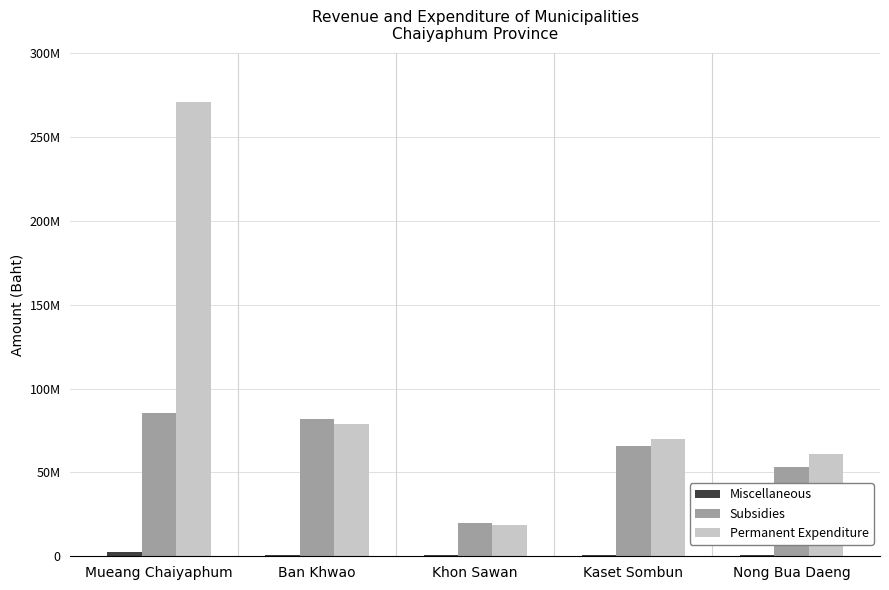

Where is Permanent Expenditure nearest to the value 144865938?

Ban Khwao